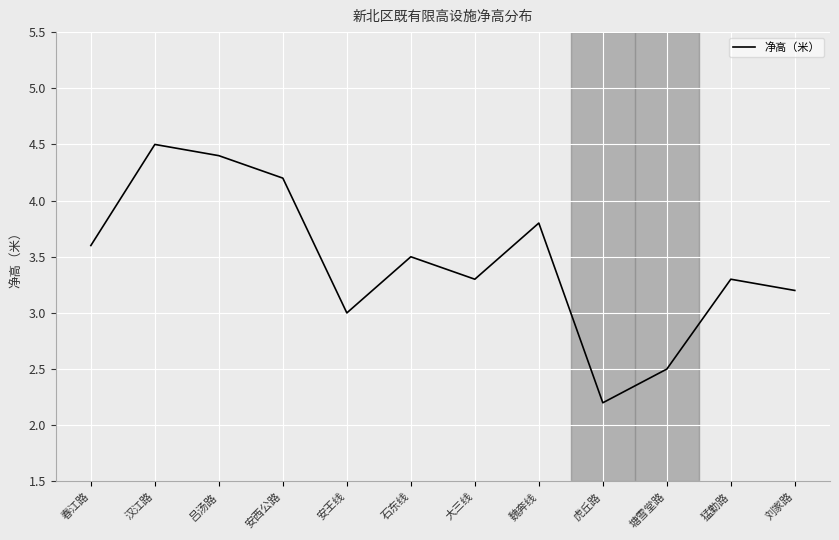

Which category has the highest value across all series?

汉江路